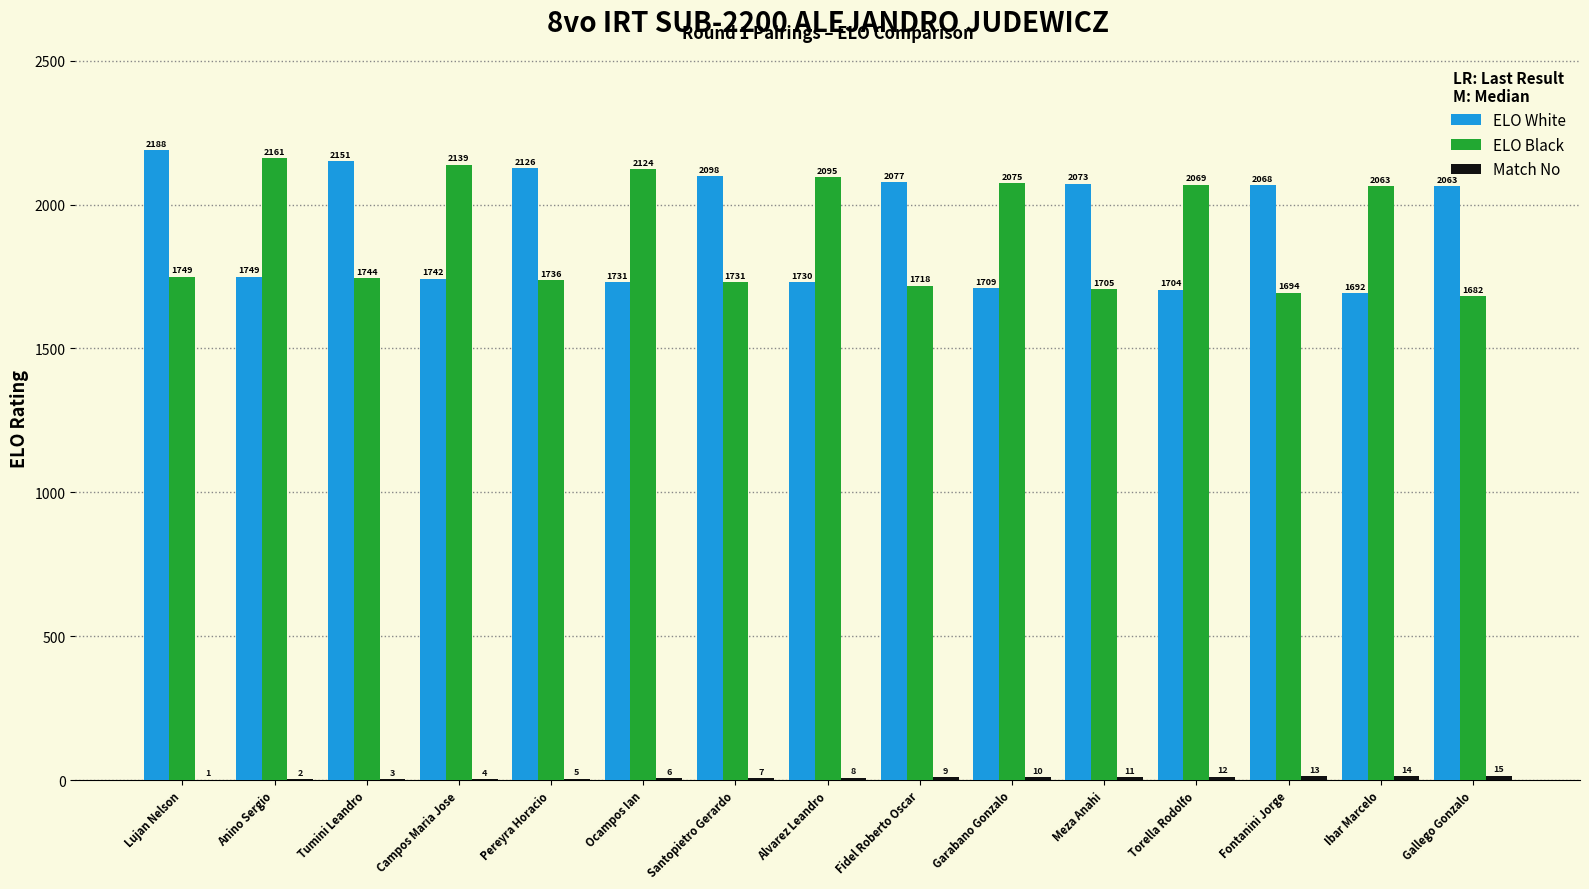

What is the highest value of the ELO Black series?

2161